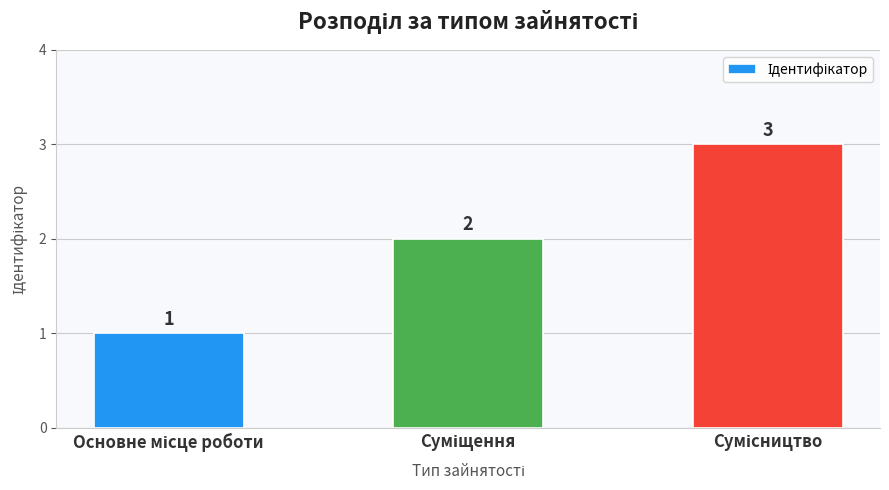

What is the value of the 3rd bar from the left?

3